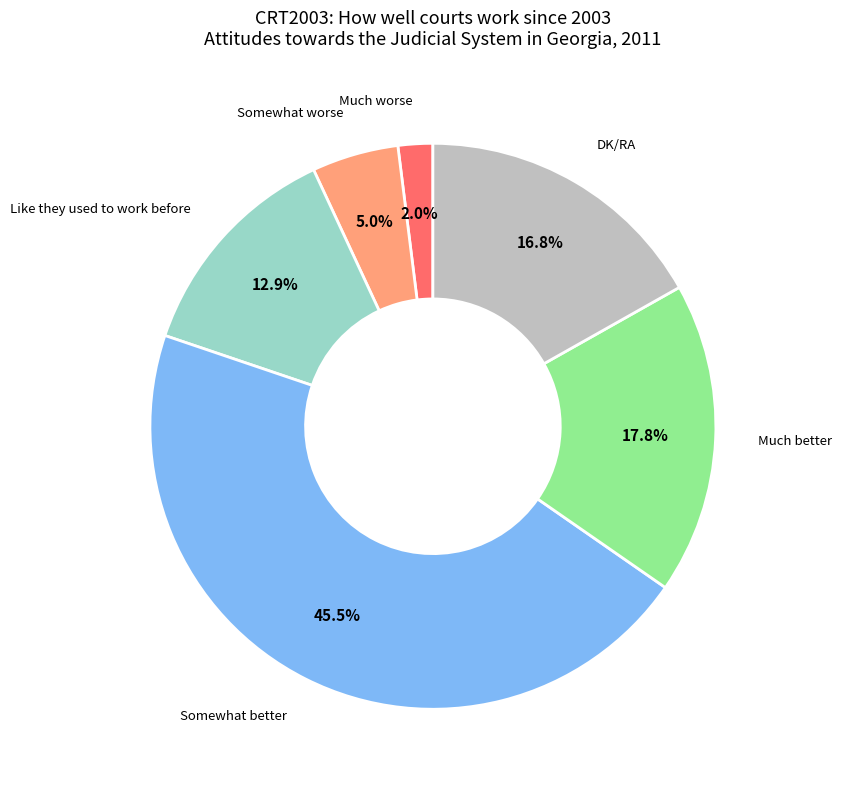

What portion of the pie excludes Somewhat worse?

95.0%